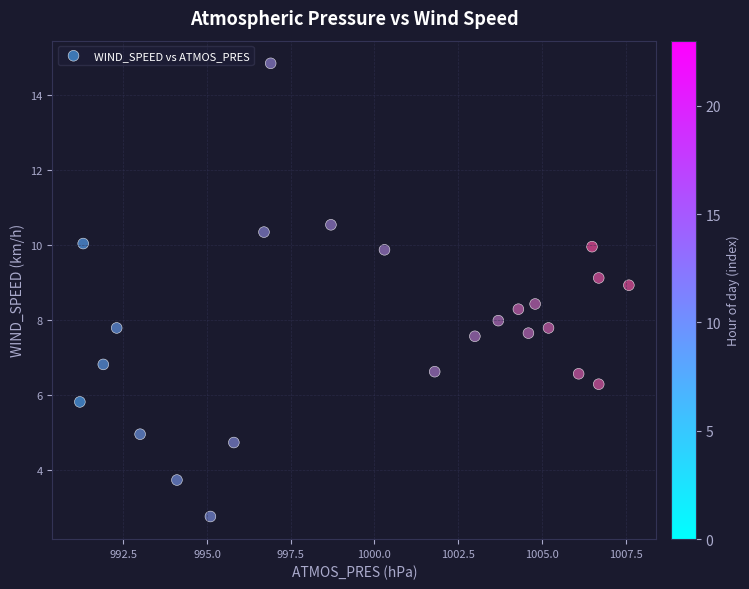

What is the range of X values (max minus min)?

16.4